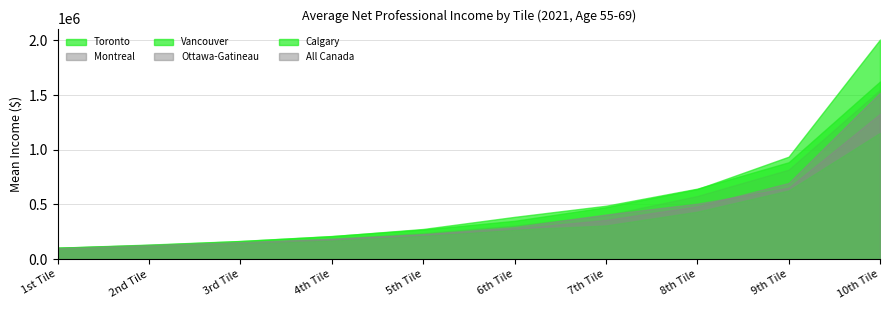

Reading left to right, transcribe all the data shown in this chart.

Toronto: 1st Tile=104775	2nd Tile=133280	3rd Tile=166360	4th Tile=211570	5th Tile=270735	6th Tile=350600	7th Tile=474710	8th Tile=640380	9th Tile=936955	10th Tile=2007735
Montreal: 1st Tile=98555	2nd Tile=120065	3rd Tile=150590	4th Tile=185735	5th Tile=238155	6th Tile=307165	7th Tile=402155	8th Tile=577715	9th Tile=818850	10th Tile=1548105
Vancouver: 1st Tile=104685	2nd Tile=130145	3rd Tile=165385	4th Tile=210165	5th Tile=276000	6th Tile=386720	7th Tile=488345	8th Tile=644785	9th Tile=885850	10th Tile=1624120
Ottawa-Gatineau: 1st Tile=102955	2nd Tile=130065	3rd Tile=156455	4th Tile=187945	5th Tile=229680	6th Tile=294105	7th Tile=408245	8th Tile=507545	9th Tile=653000	10th Tile=1328810
Calgary: 1st Tile=103045	2nd Tile=124665	3rd Tile=147770	4th Tile=172420	5th Tile=215920	6th Tile=269965	7th Tile=308300	8th Tile=434220	9th Tile=628045	10th Tile=1154675
All Canada: 1st Tile=99890	2nd Tile=122210	3rd Tile=148605	4th Tile=181215	5th Tile=223655	6th Tile=279450	7th Tile=358810	8th Tile=483875	9th Tile=696805	10th Tile=1521640